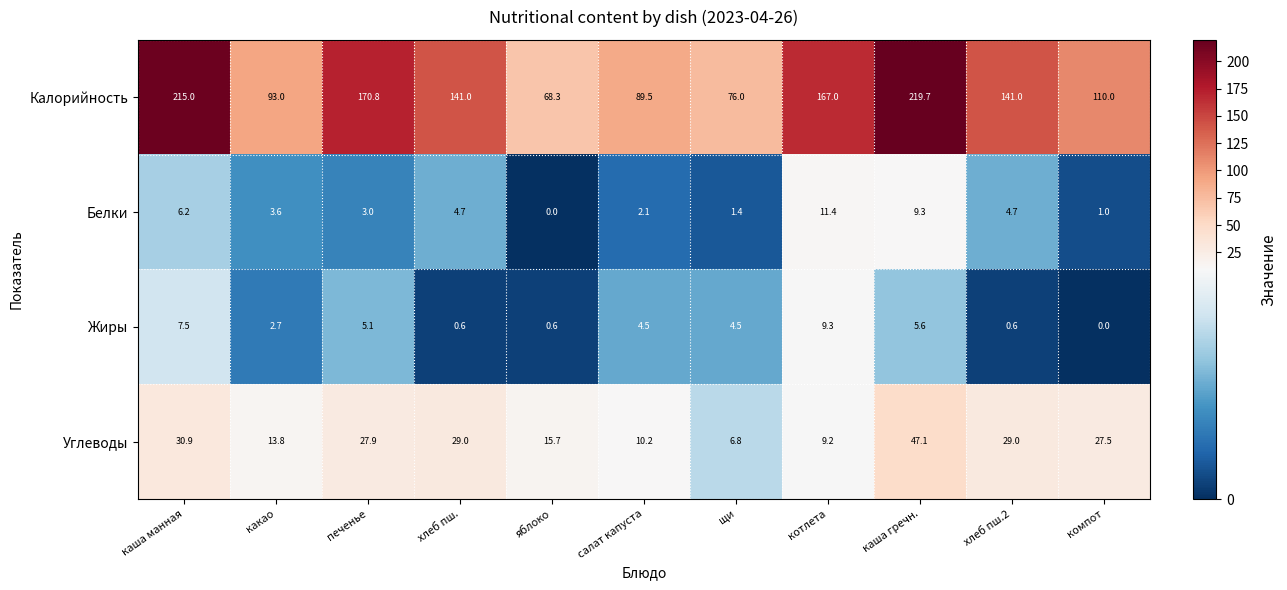

Count the number of categories in the chart.

11